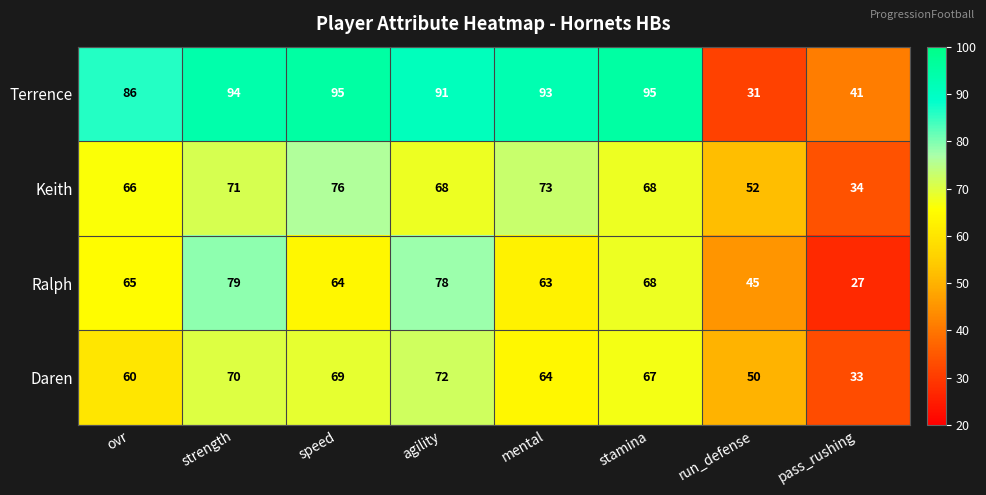

What is the average value of the Keith series?

64